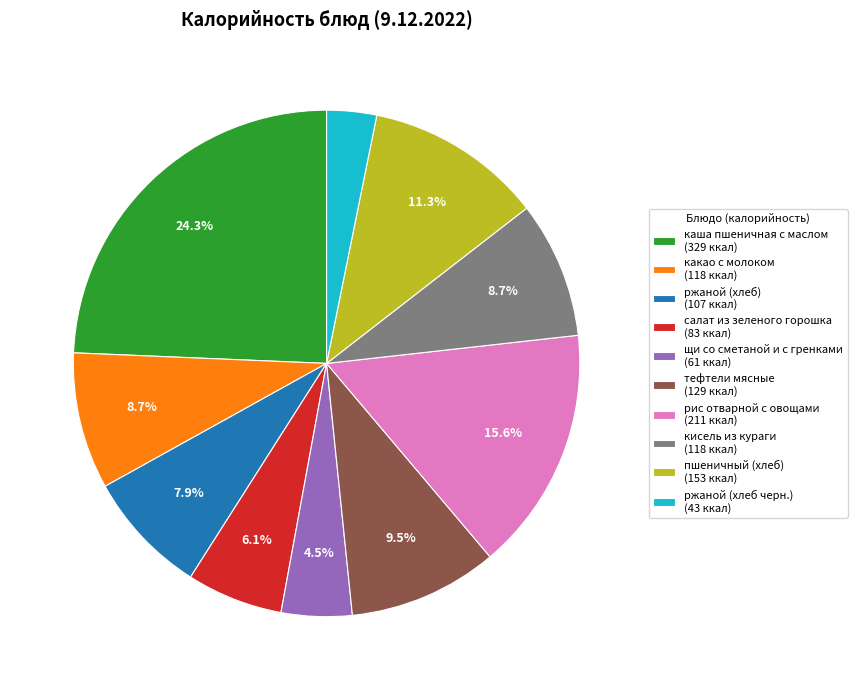

What is the smallest slice in the pie chart?

ржаной (хлеб черн.)